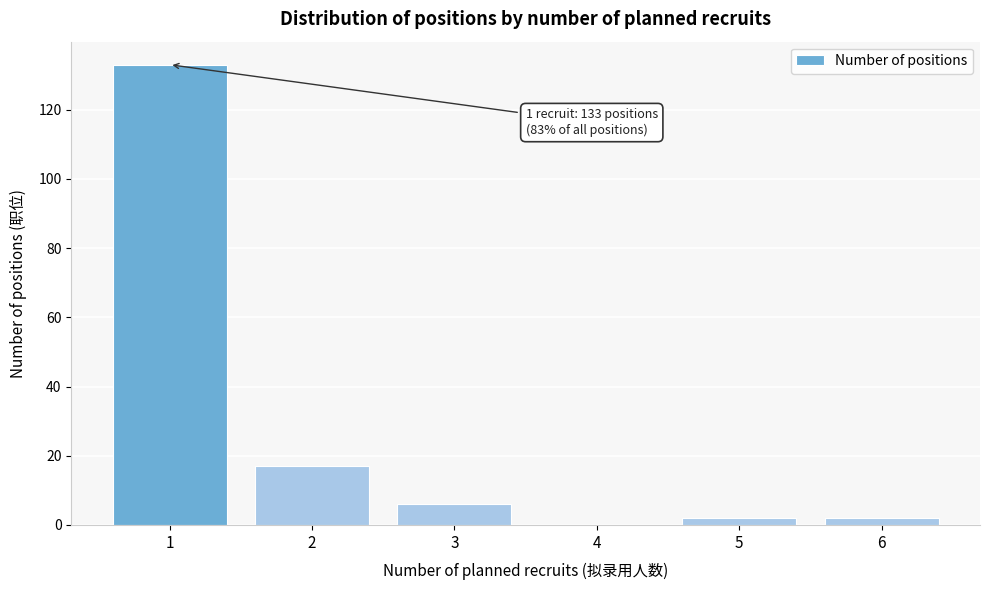

Reading left to right, list all the values displayed in this chart.

1=133	2=17	3=6	4=0	5=2	6=2